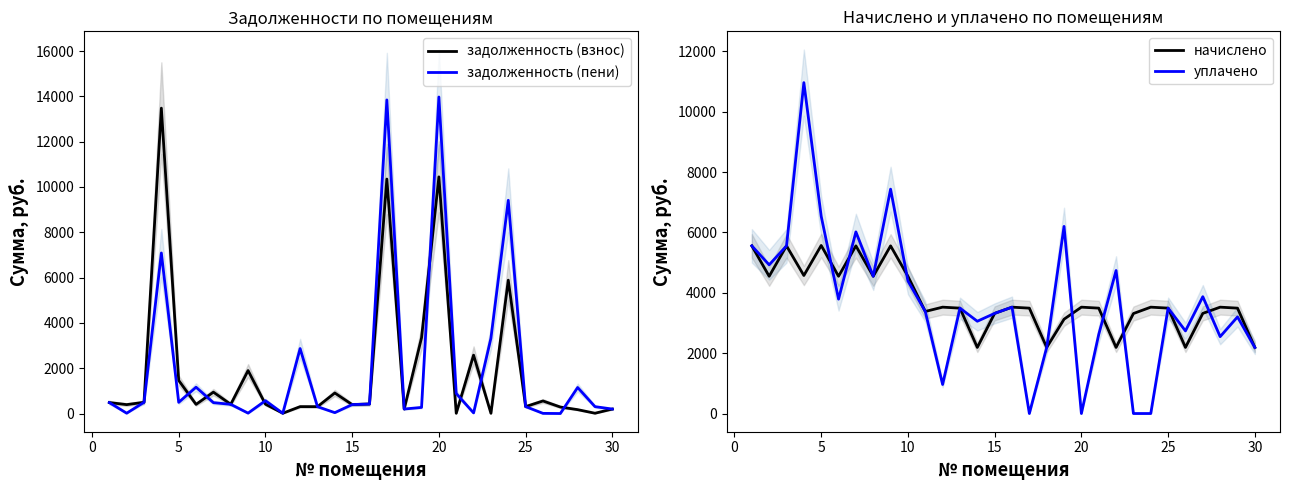

Count the number of categories in the chart.

30